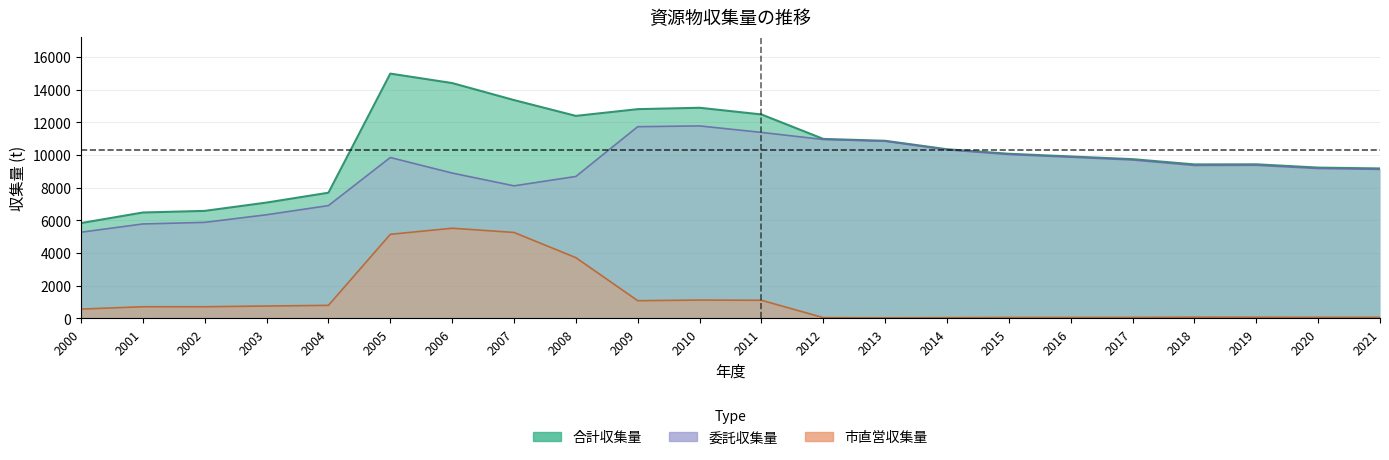

Reading right to left, transcribe all the data shown in this chart.

合計収集量: 9172	9223	9425	9419	9740	9906	10071	10348	10865	10980	12478	12887	12802	12389	13358	14400	14978	7685	7082	6573	6474	5826
市直営収集量: 55	55	60	64	49	45	45	34	27	36	1100	1112	1074	3709	5252	5511	5137	788	747	703	702	559
委託収集量: 9117	9168	9365	9355	9691	9861	10026	10314	10838	10944	11378	11775	11728	8680	8106	8889	9841	6897	6335	5870	5772	5267